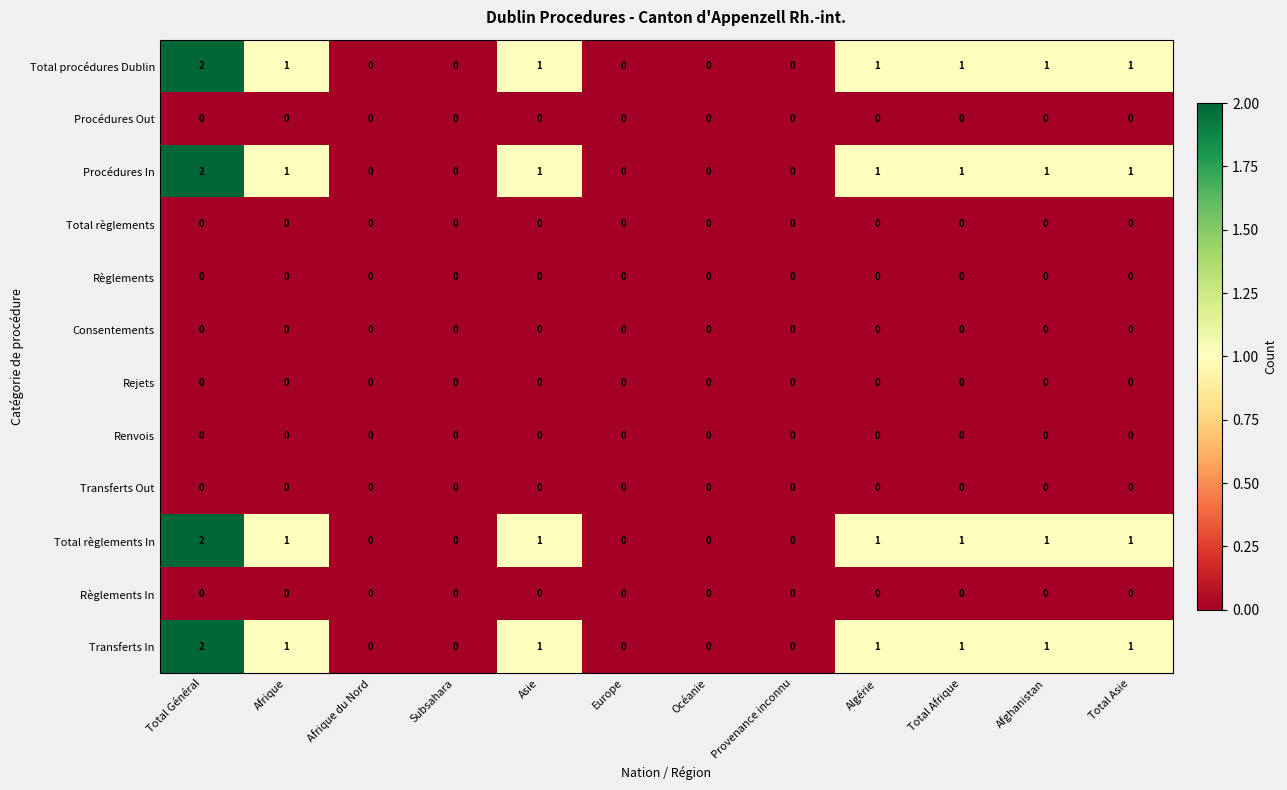

Where does the Procédures In series first go above 1?

Total Général